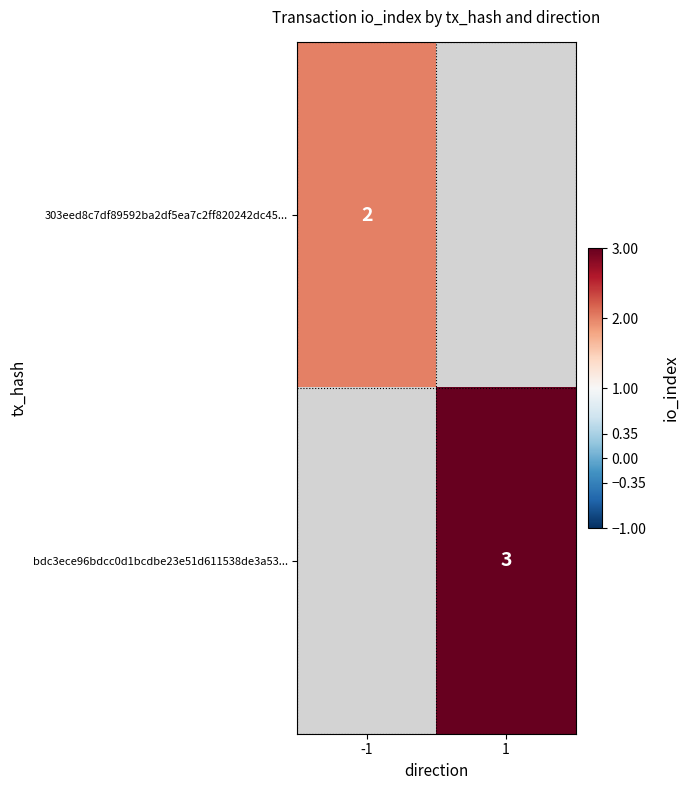

What is the greatest value displayed?

3.0